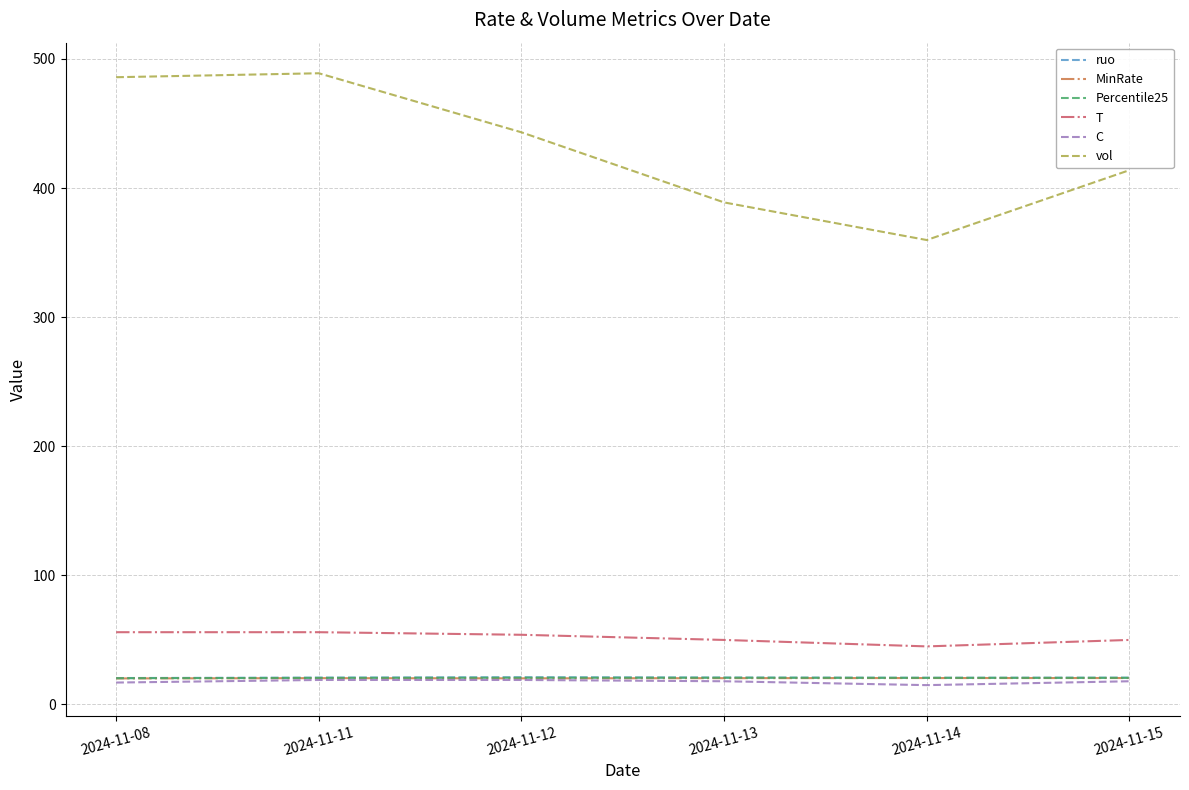

What is the total value across all series at 2024-11-08?

619.9